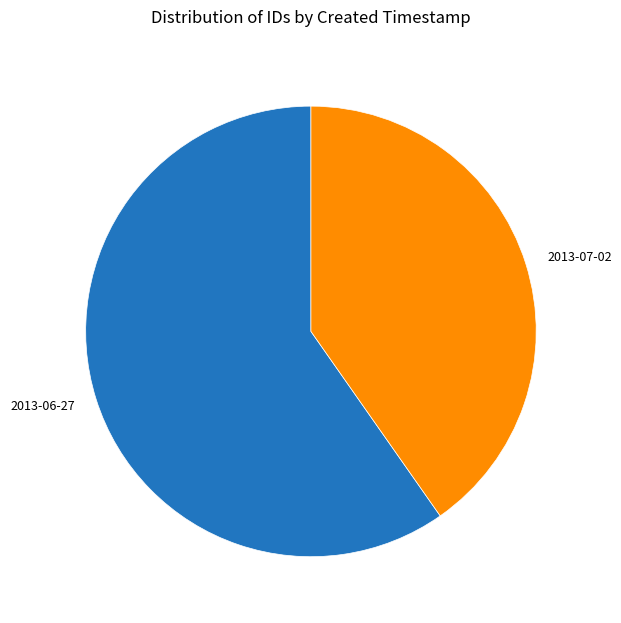

Does 2013-06-27 account for over 50% of the chart?

Yes